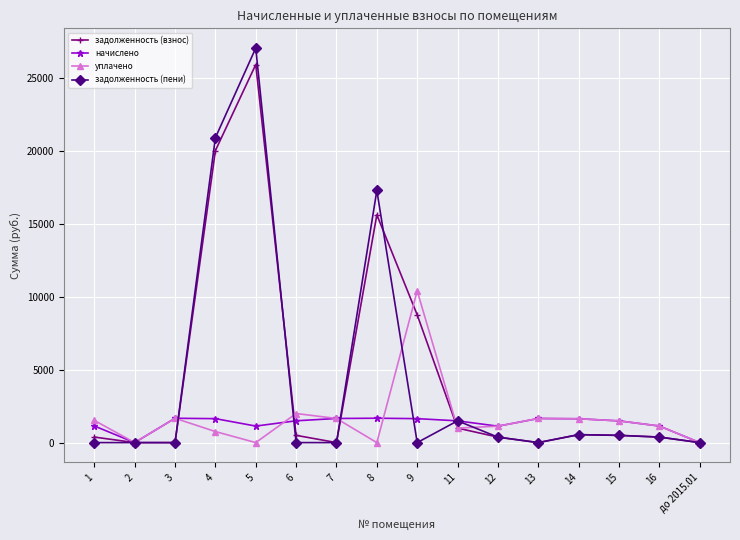

Which category has the highest value across all series?

5